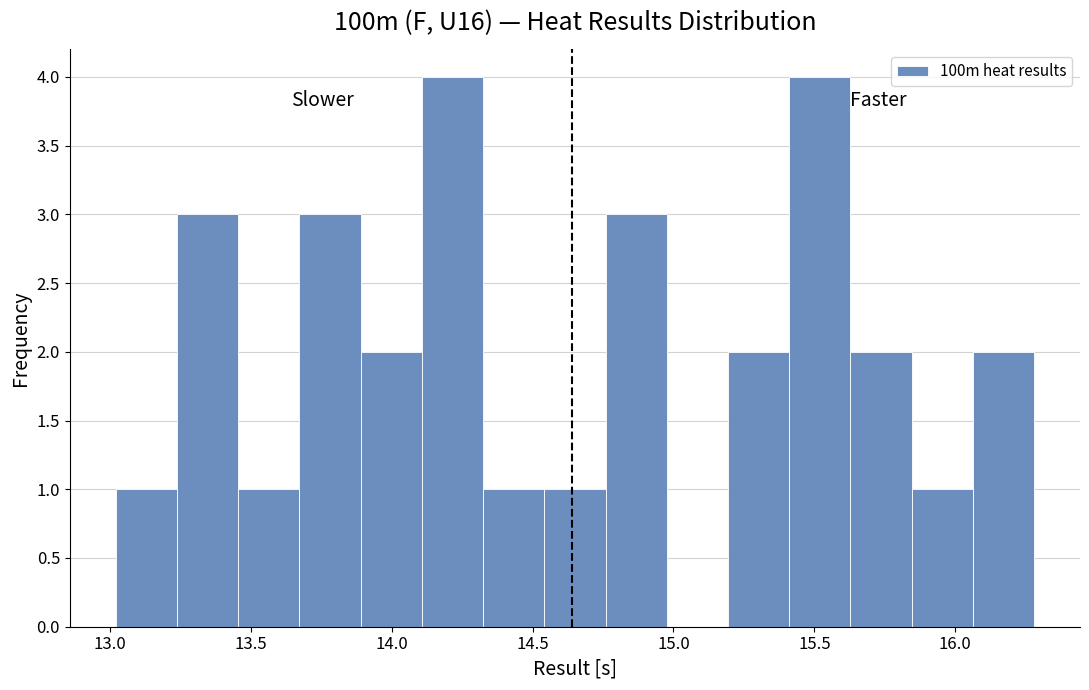

What is the height of the bar covering 13.45 to 13.65 on the x-axis? Neither the bar edges nor the heights are printed on the chart, so give them approximately, as read against the axes.

1